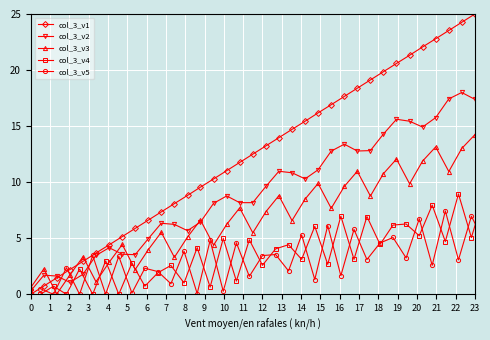

True or false: col_3_v4 has a value of 1.2 at 19.

False